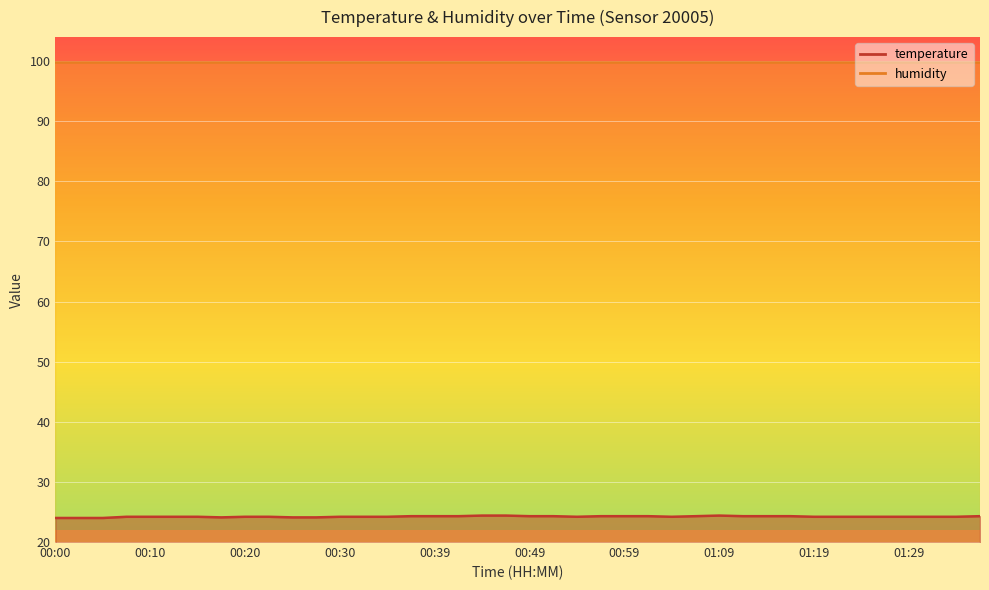

How many interior local peaks (higher than both neighbors) does the data have?

1